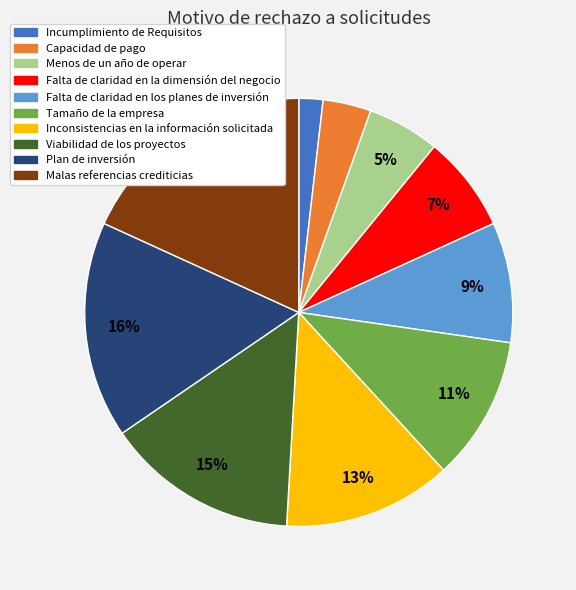

To the nearest percent, what is the combined percentage of Falta de claridad en los planes de inversión and Inconsistencias en la información solicitada?

22%